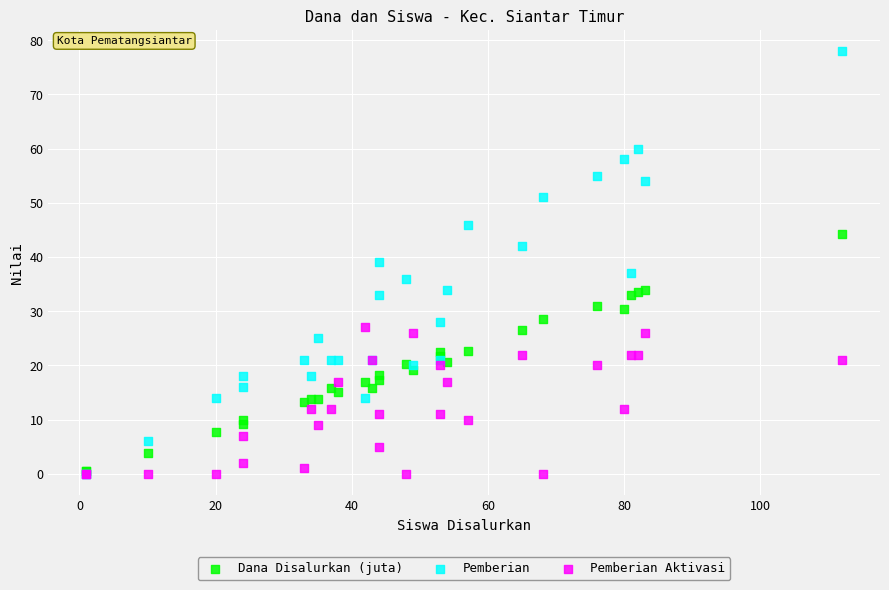

Which series has the largest Y range (max minus min)?

Pemberian